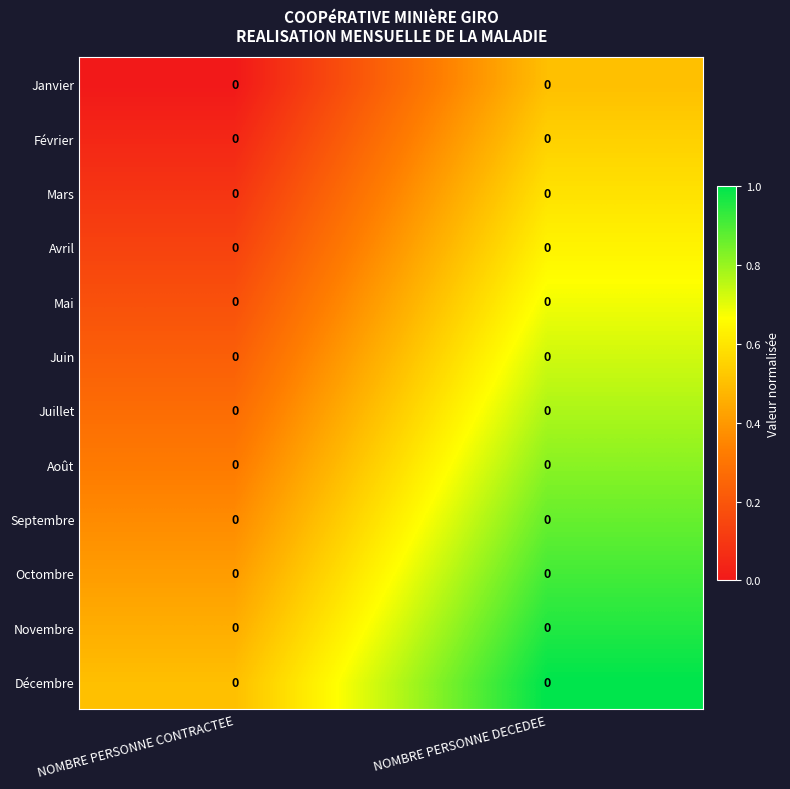

Which series has the largest range (max minus min)?

Janvier